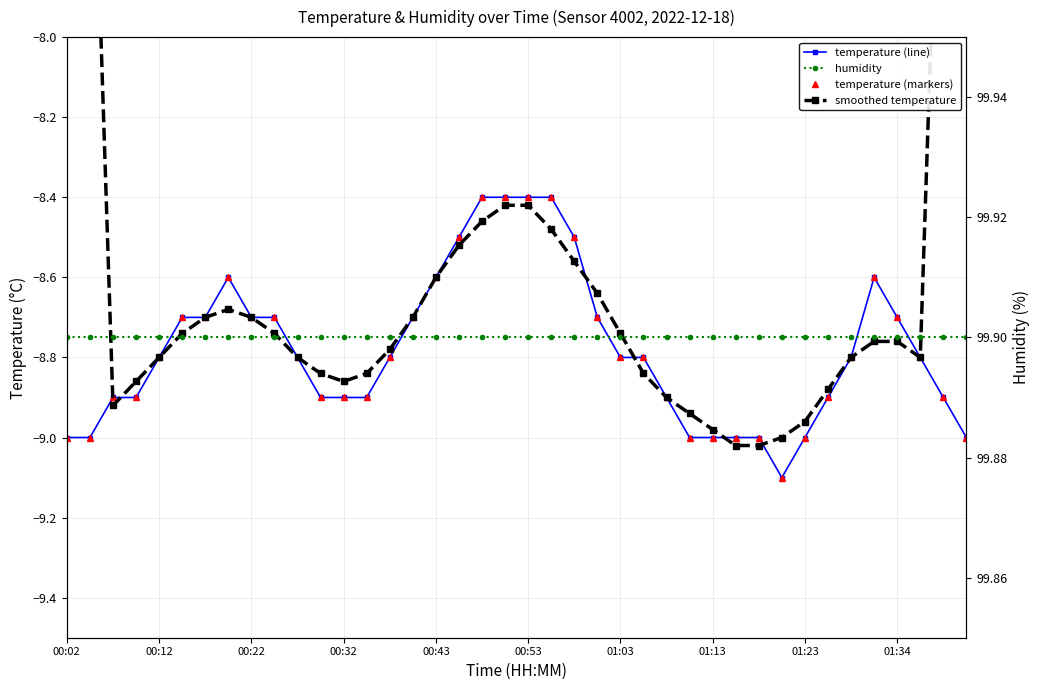

Reading left to right, extract all data points from this chart.

temperature: -9.0	-9.0	-8.9	-8.9	-8.8	-8.7	-8.7	-8.6	-8.7	-8.7	-8.8	-8.9	-8.9	-8.9	-8.8	-8.7	-8.6	-8.5	-8.4	-8.4	-8.4	-8.4	-8.5	-8.7	-8.8	-8.8	-8.9	-9.0	-9.0	-9.0	-9.0	-9.1	-9.0	-8.9	-8.8	-8.6	-8.7	-8.8	-8.9	-9.0
temperature (markers): -9.0	-9.0	-8.9	-8.9	-8.8	-8.7	-8.7	-8.6	-8.7	-8.7	-8.8	-8.9	-8.9	-8.9	-8.8	-8.7	-8.6	-8.5	-8.4	-8.4	-8.4	-8.4	-8.5	-8.7	-8.8	-8.8	-8.9	-9.0	-9.0	-9.0	-9.0	-9.1	-9.0	-8.9	-8.8	-8.6	-8.7	-8.8	-8.9	-9.0
smoothed temperature: -5.4	-7.2	-8.9	-8.9	-8.8	-8.7	-8.7	-8.7	-8.7	-8.7	-8.8	-8.8	-8.9	-8.8	-8.8	-8.7	-8.6	-8.5	-8.5	-8.4	-8.4	-8.5	-8.6	-8.6	-8.7	-8.8	-8.9	-8.9	-9.0	-9.0	-9.0	-9.0	-9.0	-8.9	-8.8	-8.8	-8.8	-8.8	-7.1	-5.3
humidity: 99.9	99.9	99.9	99.9	99.9	99.9	99.9	99.9	99.9	99.9	99.9	99.9	99.9	99.9	99.9	99.9	99.9	99.9	99.9	99.9	99.9	99.9	99.9	99.9	99.9	99.9	99.9	99.9	99.9	99.9	99.9	99.9	99.9	99.9	99.9	99.9	99.9	99.9	99.9	99.9